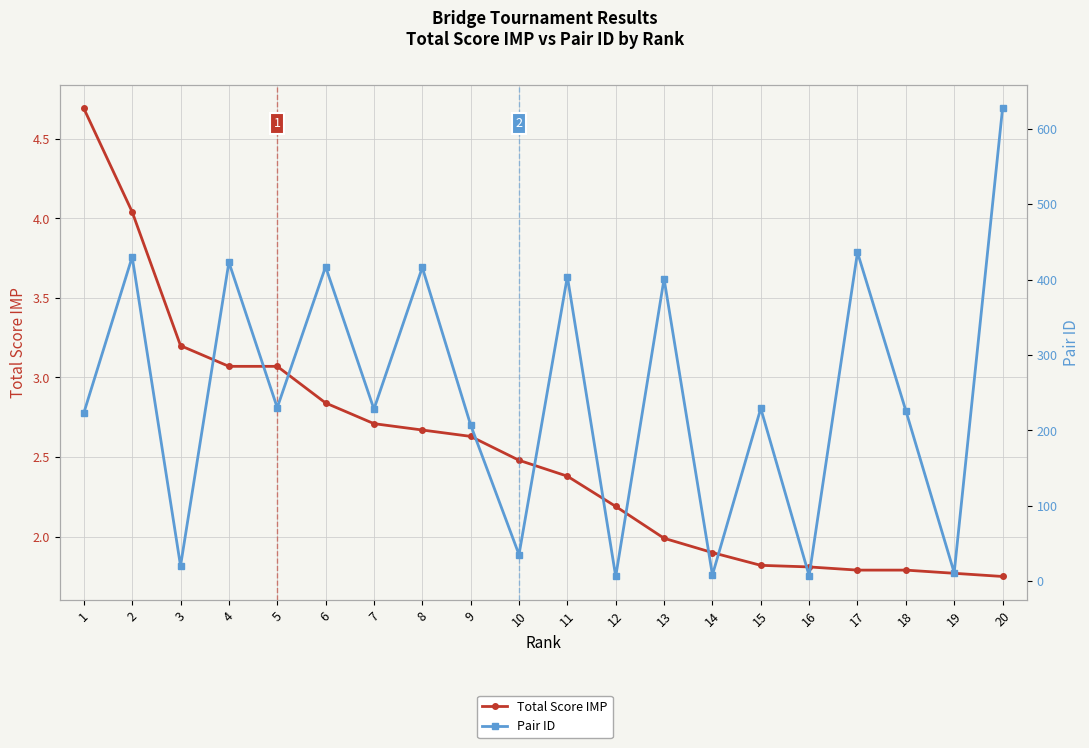

True or false: Pair ID and Total Score IMP cross at least once.

False